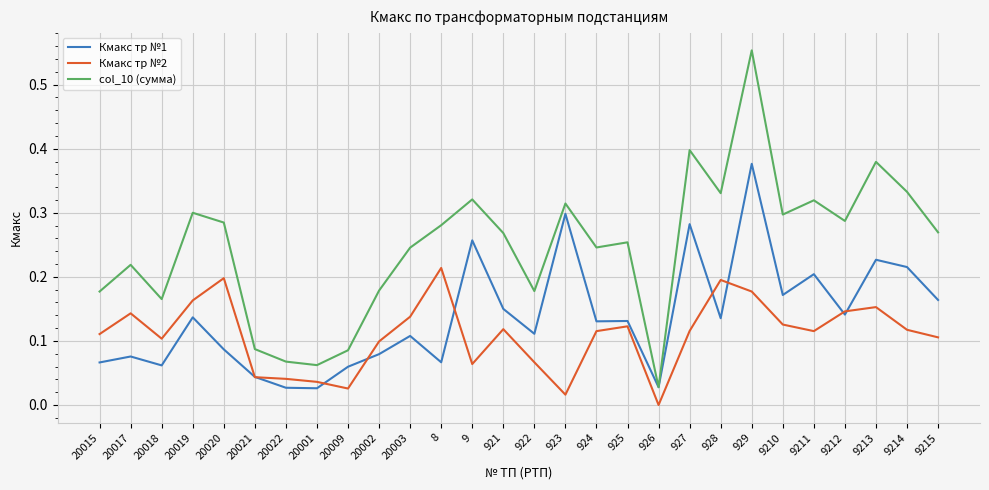

True or false: Кмакс тр №2 and col_10 (сумма) intersect in this chart.

False